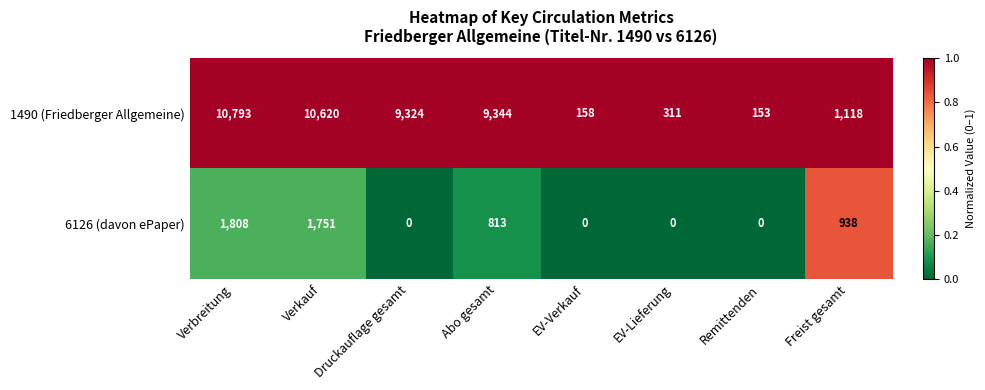

What is the difference between the 1490 (Friedberger Allgemeine) values at EV-Lieferung and Abo gesamt?

9033